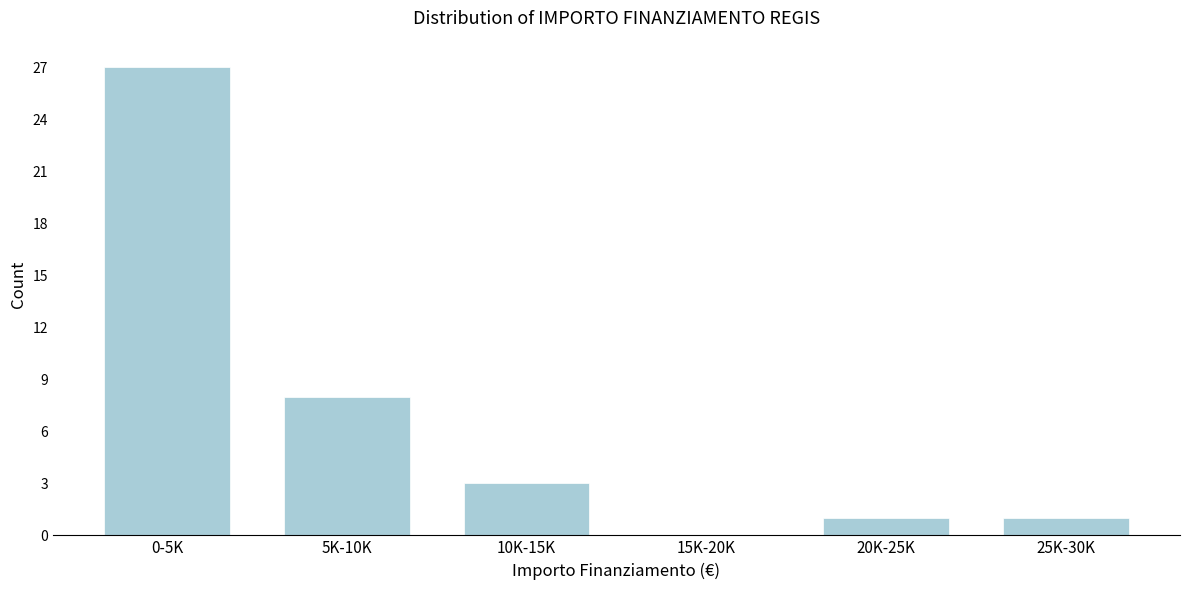

Reading left to right, what are all the values shown in this chart?

0-5K=27	5K-10K=8	10K-15K=3	15K-20K=0	20K-25K=1	25K-30K=1